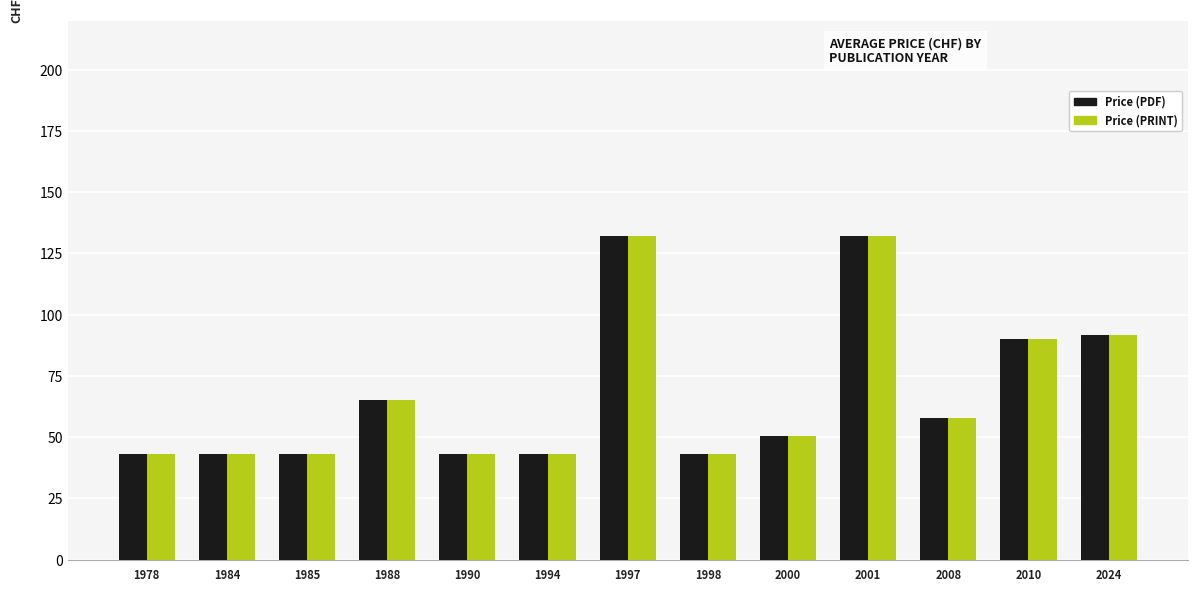

What are all the series names shown in the legend?

Price (PDF), Price (PRINT)